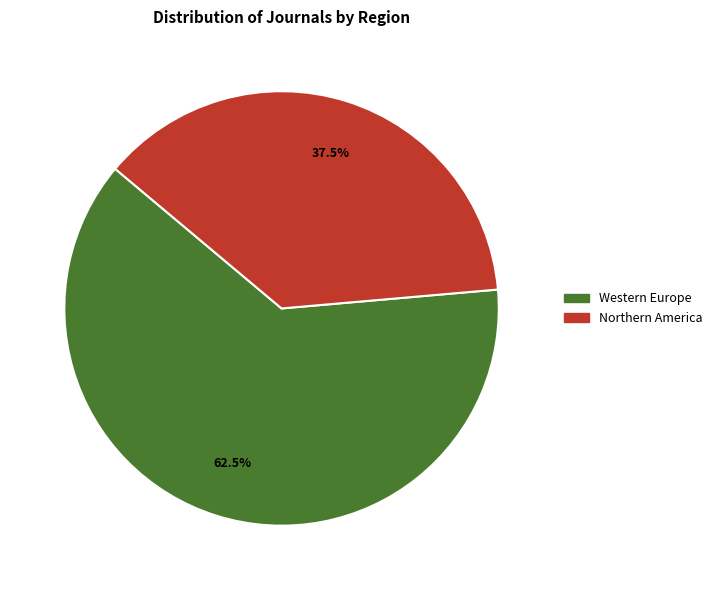

Between Western Europe and Northern America, which is larger?

Western Europe